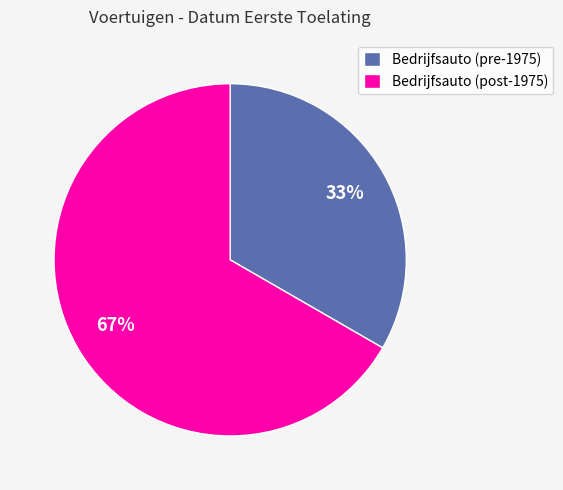

The Bedrijfsauto (pre-1975) slice represents 33% of the pie. True or false?

True